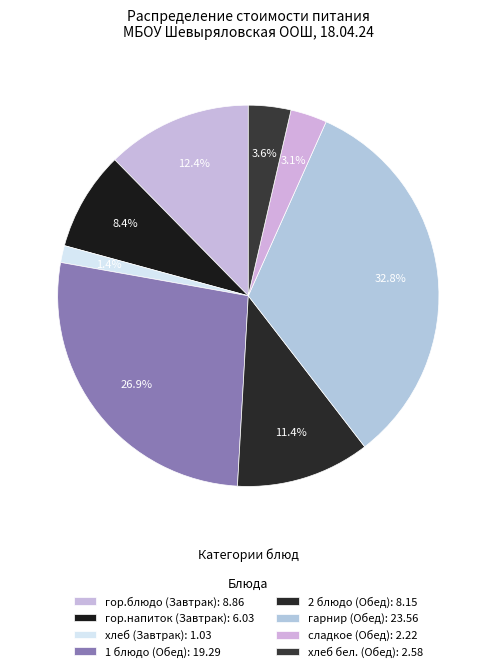

How many slices are in this pie chart?

8